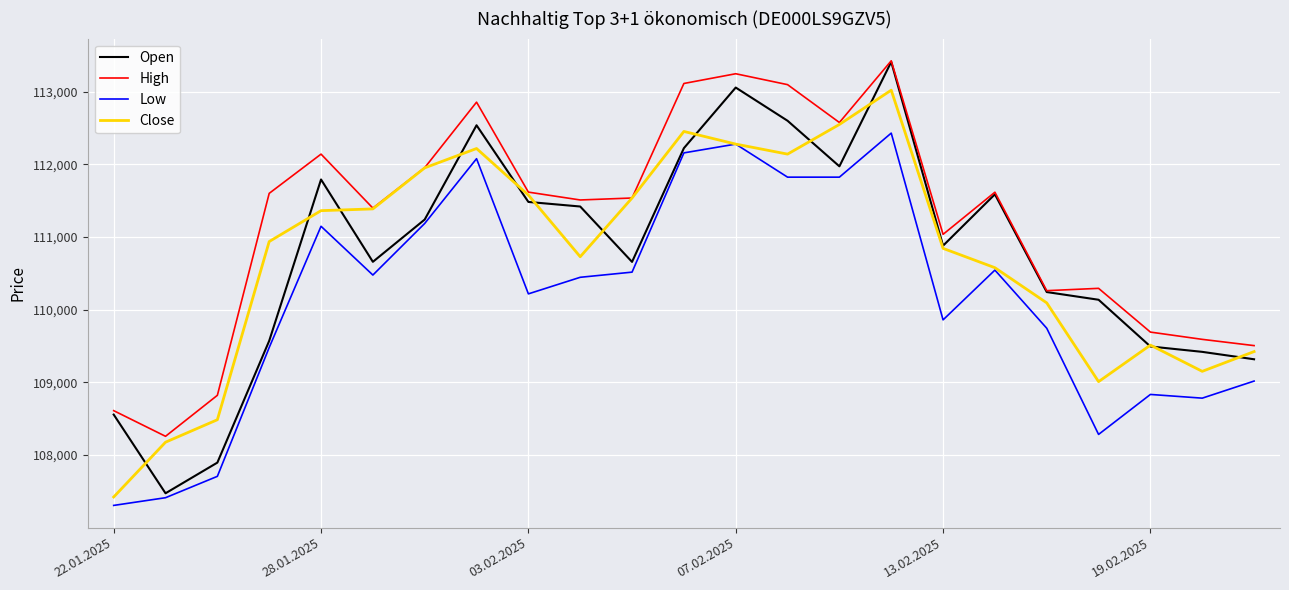

What is the difference between the second highest and minimum values in the Close series?

5126